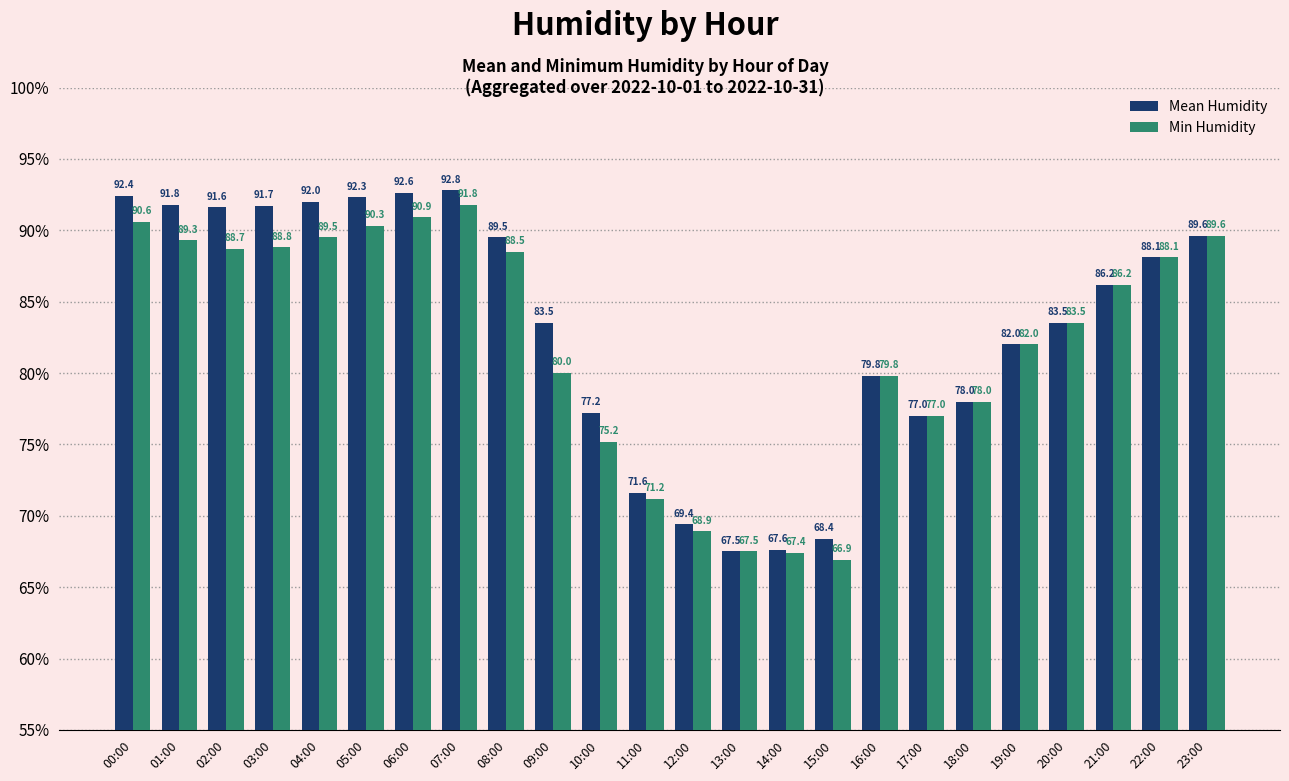

At which label does Min Humidity reach its peak?

07:00